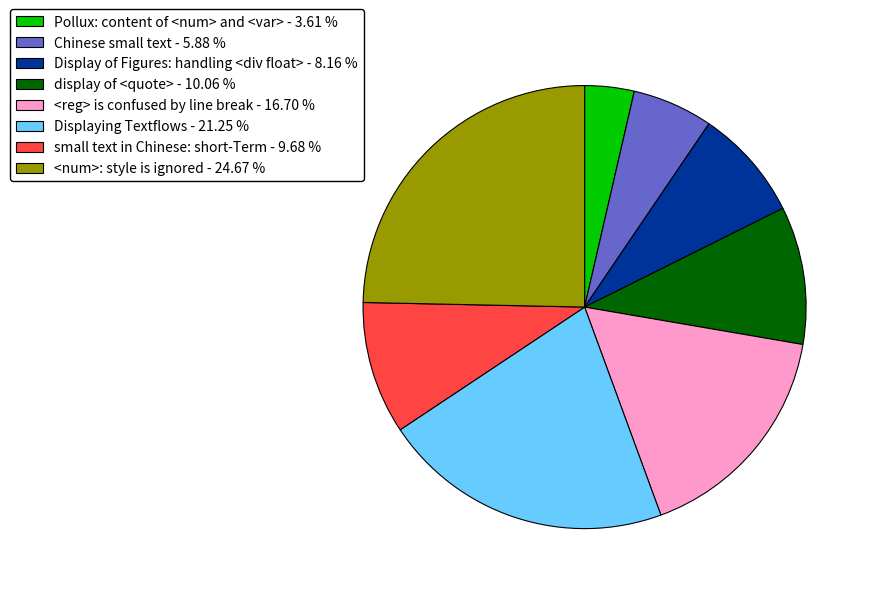

True or false: <reg> is confused by line break accounts for 17% of the total.

True